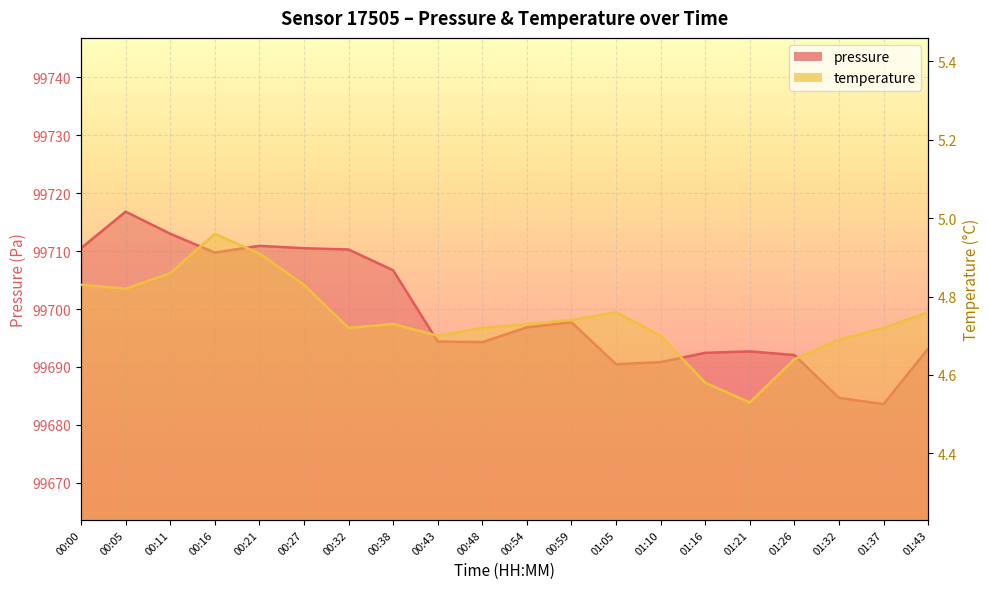

At which label is temperature closest to 4?

01:21